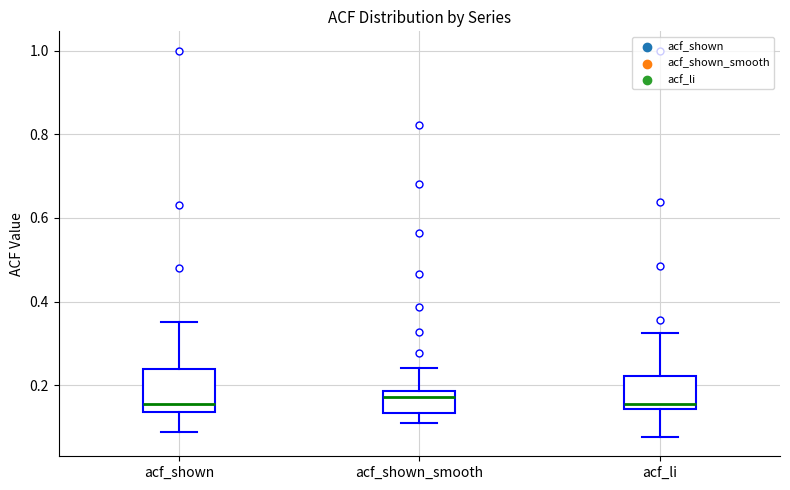

Which box is the tallest, from its lower edge to its upper edge?

acf_shown